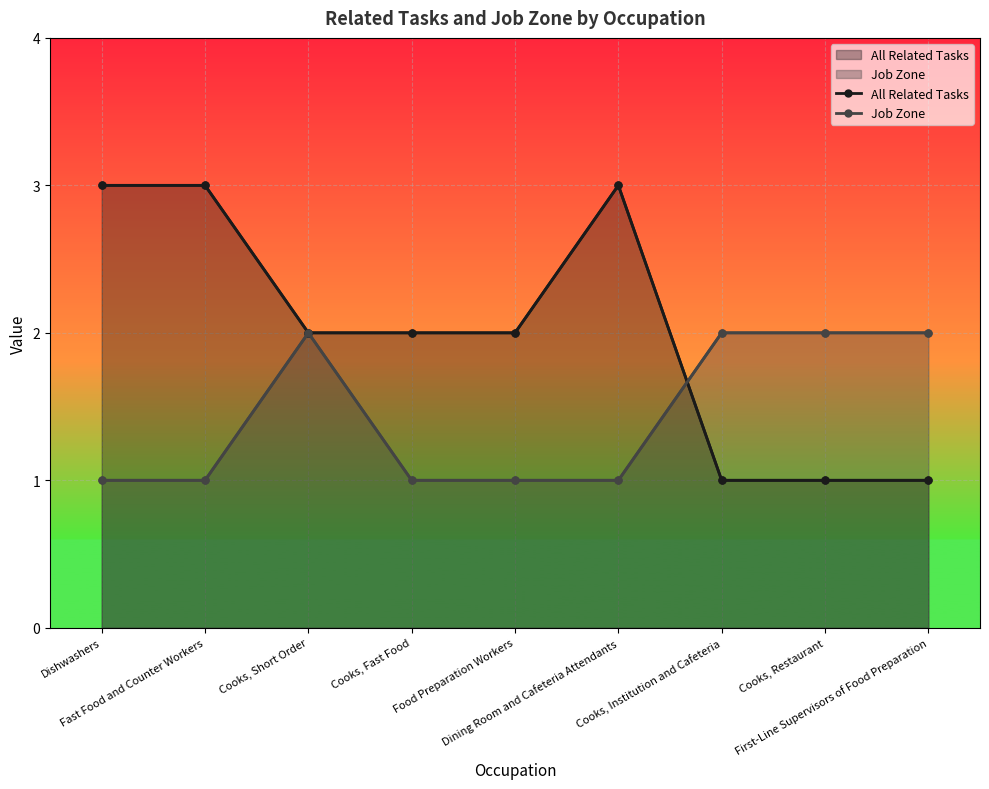

What is the difference between the highest and lowest values at Cooks, Institution and Cafeteria?

1